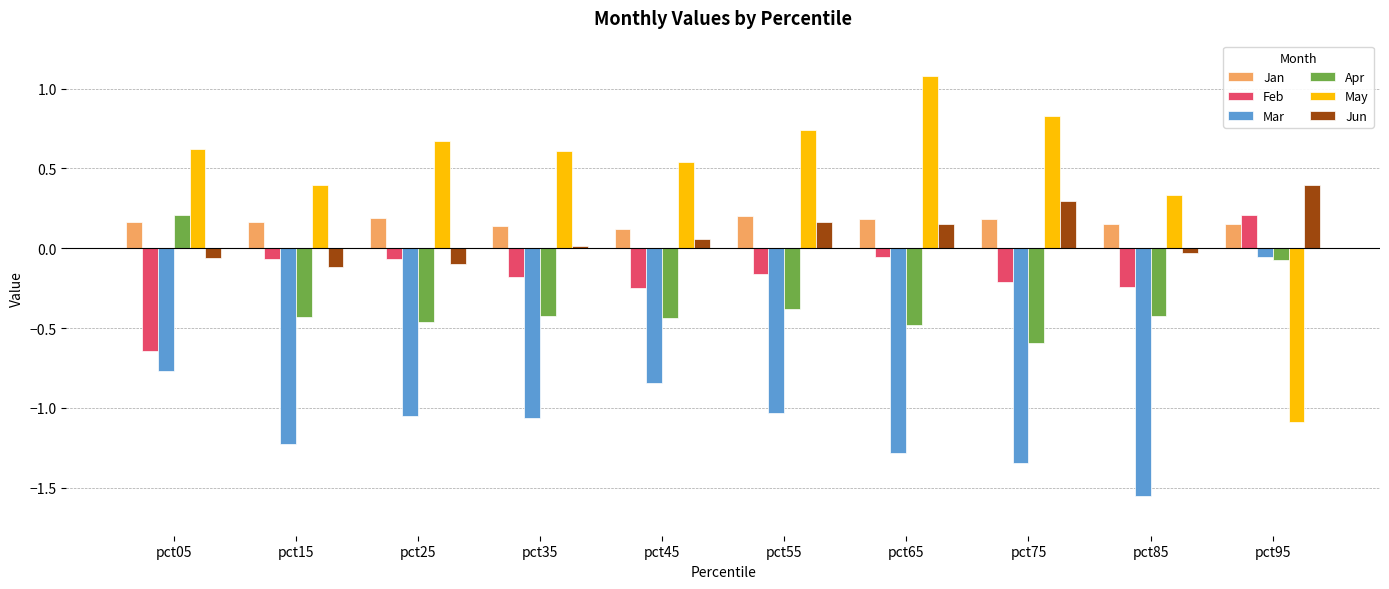

The value of Feb at pct85 is -0.2. True or false?

True